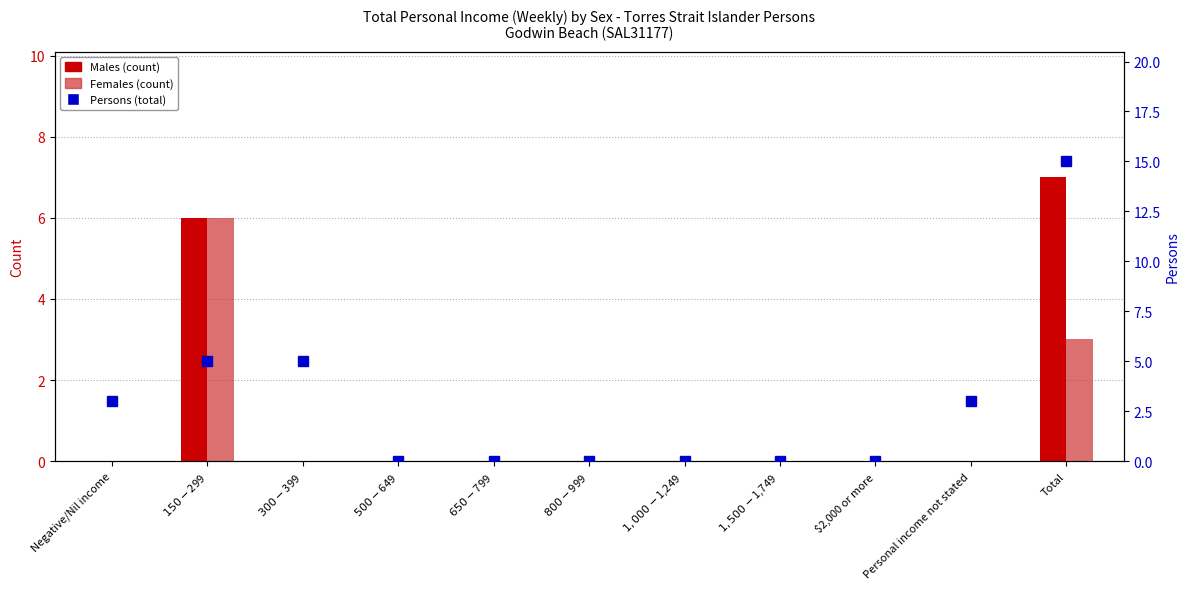

Reading right to left, extract all data points from this chart.

Males: 7	0	0	0	0	0	0	0	0	6	0
Females: 3	0	0	0	0	0	0	0	0	6	0
Persons: 15	3	0	0	0	0	0	0	5	5	3